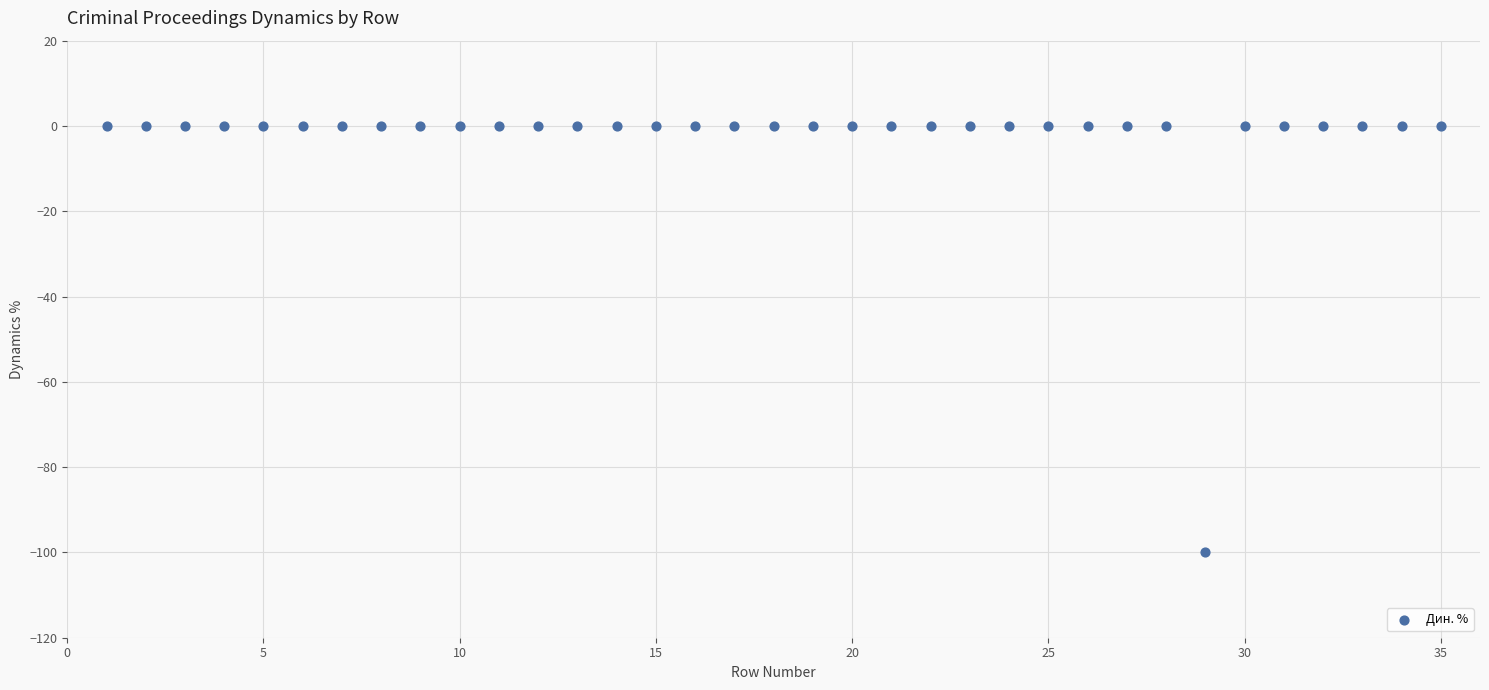

What is the range of Y values (max minus min)?

100